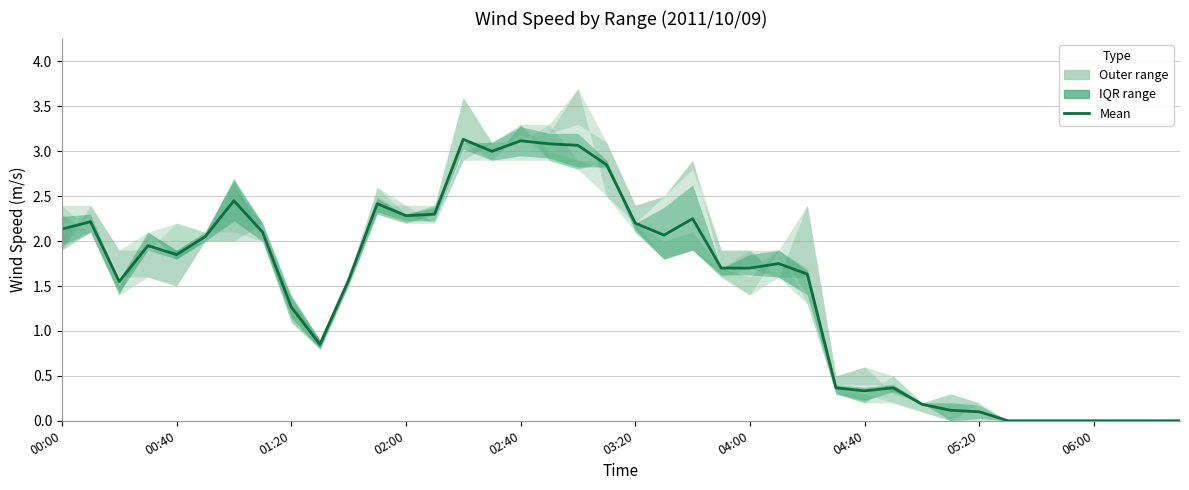

What is the sum of the values at 26 and 39?

1.6